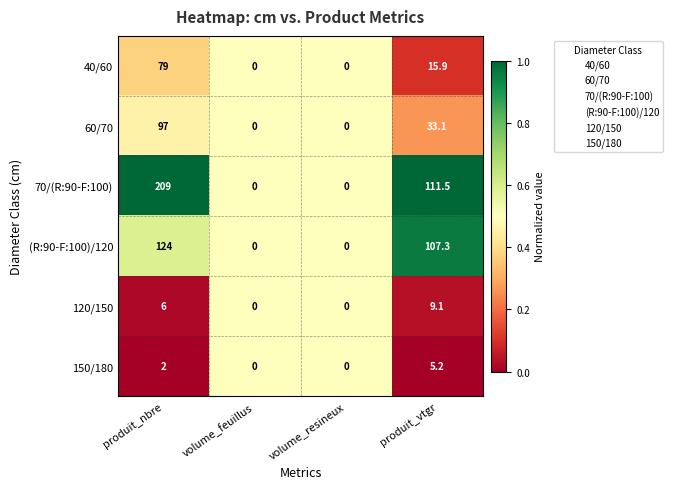

What is the highest value of the 60/70 series?

97.0